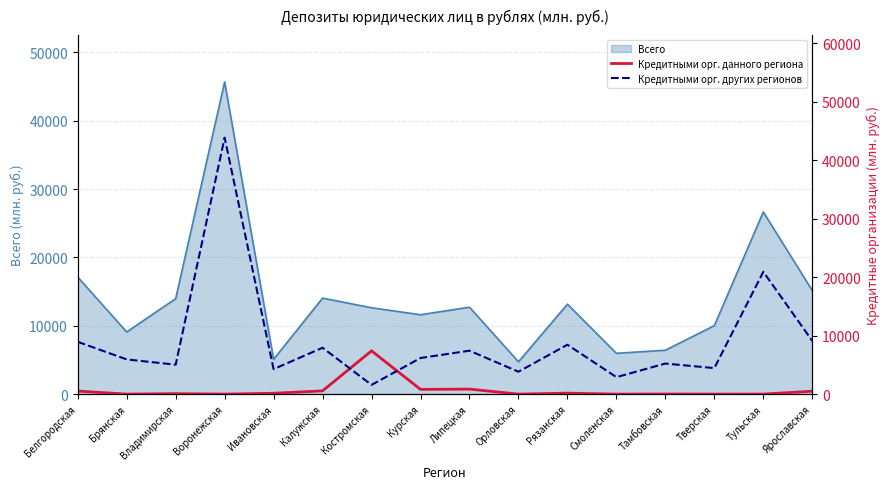

At which label is Всего closest to 25209?

Тульская